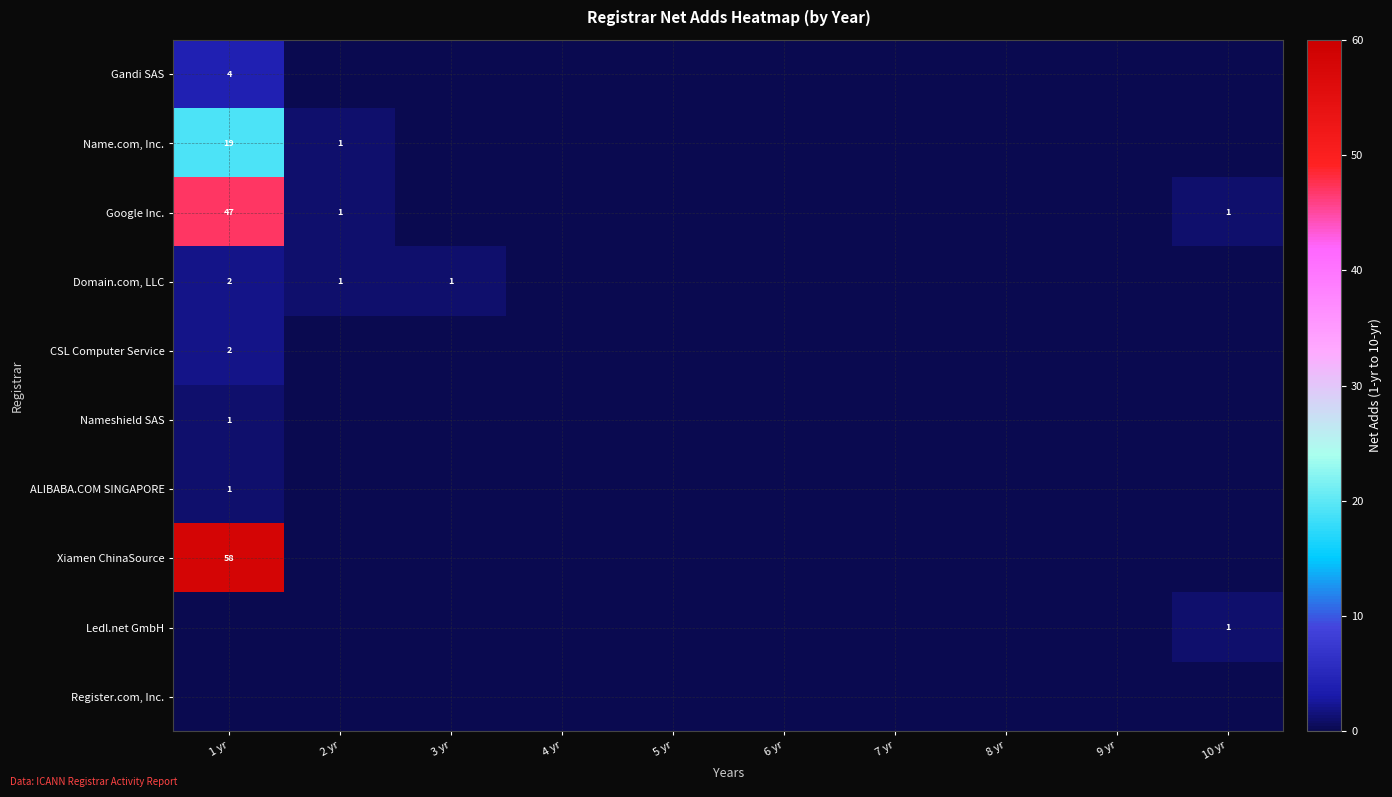

True or false: Nameshield SAS has a value of 1 at 1 yr.

True